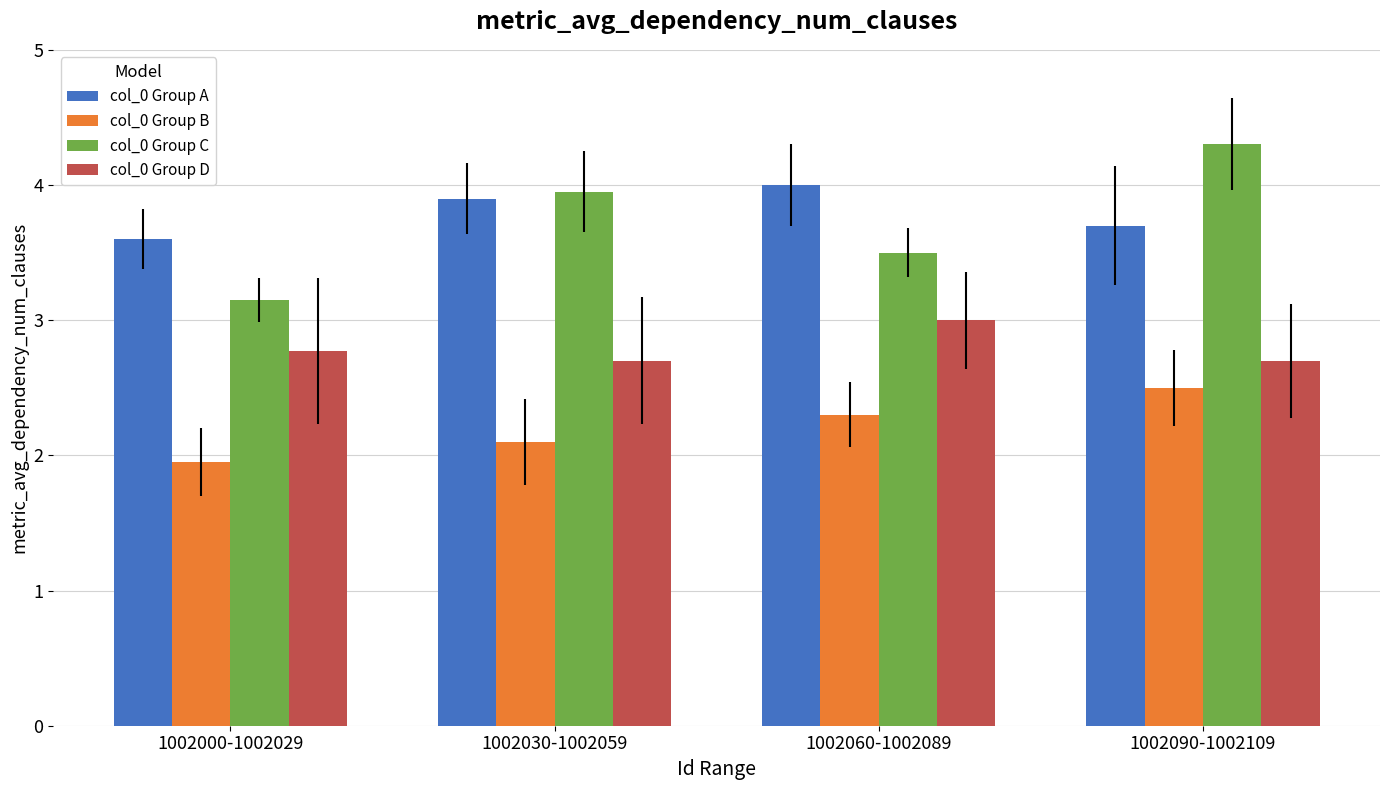

What is the average value of the col_0 Group D series?

2.8